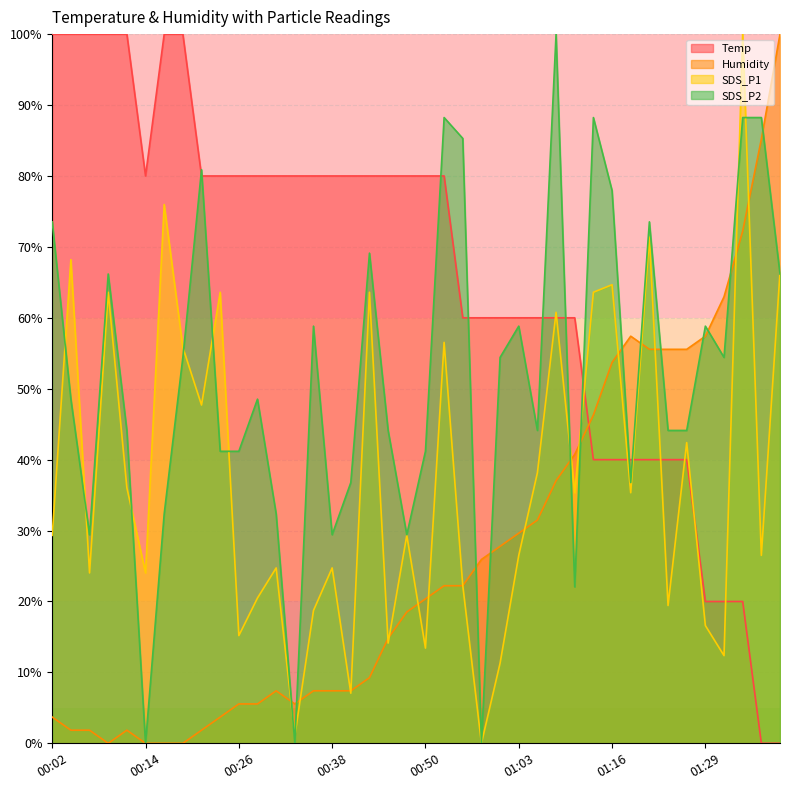

Reading left to right, what are all the values shown in this chart?

Temp: 00:02=100.0	00:04=100.0	00:06=100.0	00:09=100.0	00:11=100.0	00:14=80.0	00:16=100.0	00:19=100.0	00:21=80.0	00:24=80.0	00:26=80.0	00:28=80.0	00:31=80.0	00:33=80.0	00:36=80.0	00:38=80.0	00:41=80.0	00:43=80.0	00:45=80.0	00:48=80.0	00:50=80.0	00:53=80.0	00:55=60.0	00:58=60.0	01:01=60.0	01:03=60.0	01:06=60.0	01:08=60.0	01:11=60.0	01:14=40.0	01:16=40.0	01:19=40.0	01:22=40.0	01:24=40.0	01:27=40.0	01:29=20.0	01:32=20.0	01:34=20.0	01:36=0.0	01:39=0.0
Humidity: 00:02=3.7	00:04=1.9	00:06=1.9	00:09=0.0	00:11=1.9	00:14=0.0	00:16=0.0	00:19=0.0	00:21=1.9	00:24=3.7	00:26=5.6	00:28=5.6	00:31=7.4	00:33=5.6	00:36=7.4	00:38=7.4	00:41=7.4	00:43=9.3	00:45=14.8	00:48=18.5	00:50=20.4	00:53=22.2	00:55=22.2	00:58=25.9	01:01=27.8	01:03=29.6	01:06=31.5	01:08=37.0	01:11=40.7	01:14=46.3	01:16=53.7	01:19=57.4	01:22=55.6	01:24=55.6	01:27=55.6	01:29=57.4	01:32=63.0	01:34=72.2	01:36=85.2	01:39=100.0
SDS_P1: 00:02=29.3	00:04=68.2	00:06=24.0	00:09=63.6	00:11=36.0	00:14=24.0	00:16=76.0	00:19=55.8	00:21=47.7	00:24=63.6	00:26=15.2	00:28=20.5	00:31=24.7	00:33=1.1	00:36=18.7	00:38=24.7	00:41=7.1	00:43=63.6	00:45=14.1	00:48=29.3	00:50=13.4	00:53=56.5	00:55=22.3	00:58=0.0	01:01=11.3	01:03=26.5	01:06=38.2	01:08=60.8	01:11=35.3	01:14=63.6	01:16=64.7	01:19=35.3	01:22=71.4	01:24=19.4	01:27=42.4	01:29=16.6	01:32=12.4	01:34=100.0	01:36=26.5	01:39=66.4
SDS_P2: 00:02=73.5	00:04=48.5	00:06=29.4	00:09=66.2	00:11=44.1	00:14=0.0	00:16=32.4	00:19=54.4	00:21=80.9	00:24=41.2	00:26=41.2	00:28=48.5	00:31=32.4	00:33=0.0	00:36=58.8	00:38=29.4	00:41=36.8	00:43=69.1	00:45=44.1	00:48=29.4	00:50=41.2	00:53=88.2	00:55=85.3	00:58=0.0	01:01=54.4	01:03=58.8	01:06=44.1	01:08=100.0	01:11=22.1	01:14=88.2	01:16=77.9	01:19=36.8	01:22=73.5	01:24=44.1	01:27=44.1	01:29=58.8	01:32=54.4	01:34=88.2	01:36=88.2	01:39=66.2